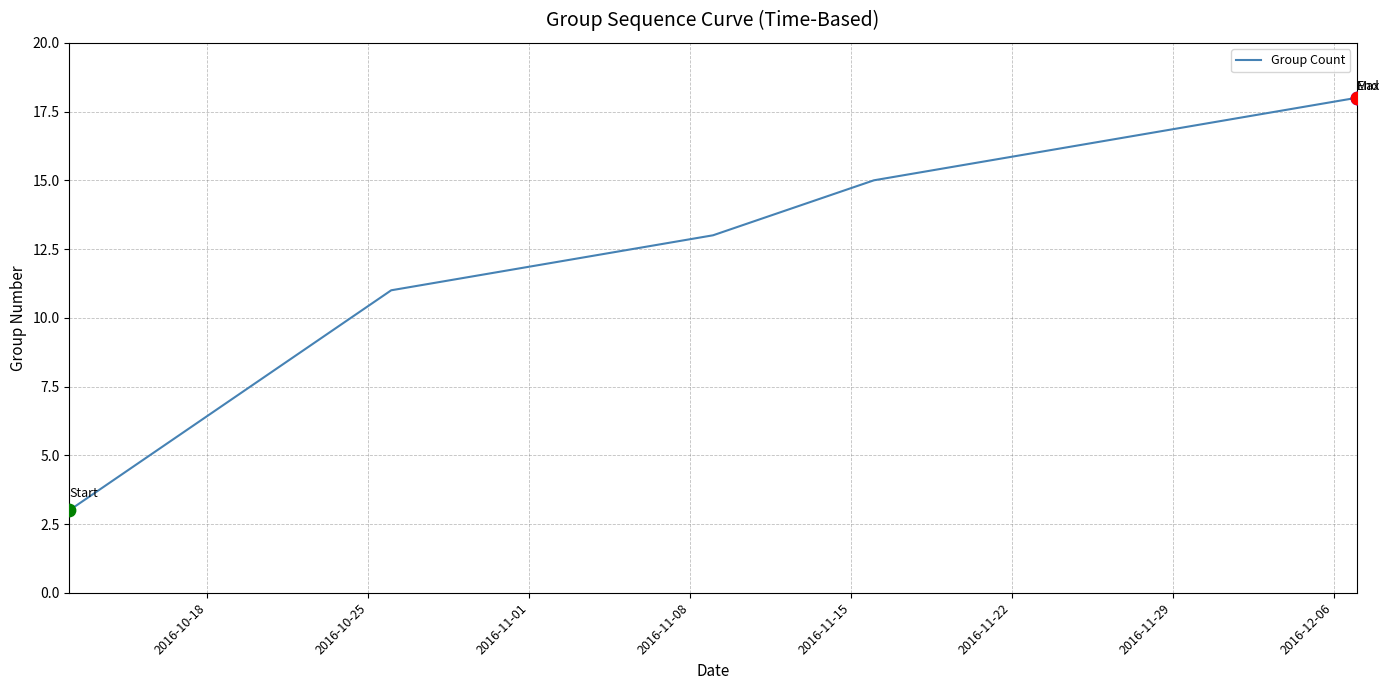

What is the minimum value shown in the chart?

3